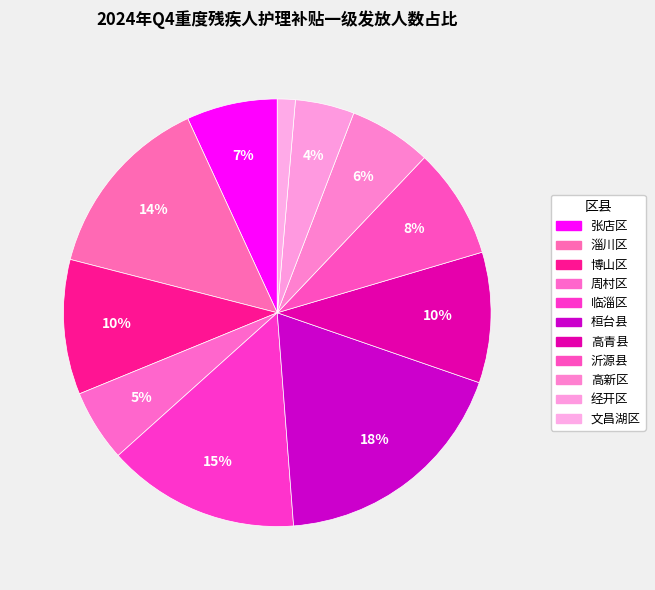

How much of the chart is everything except 经开区?

95.5%